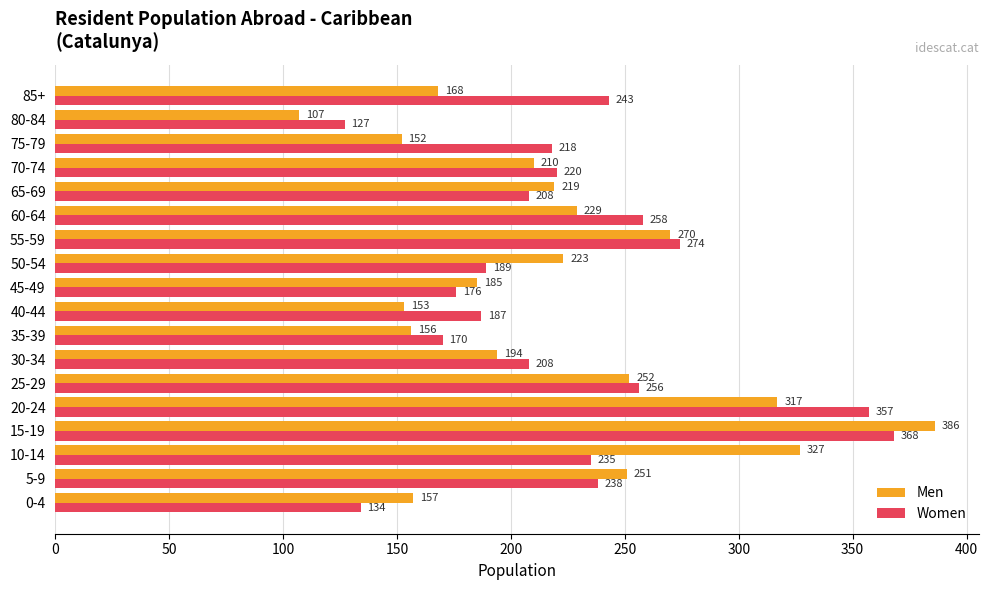

The value of Men at 80-84 is 107. True or false?

True